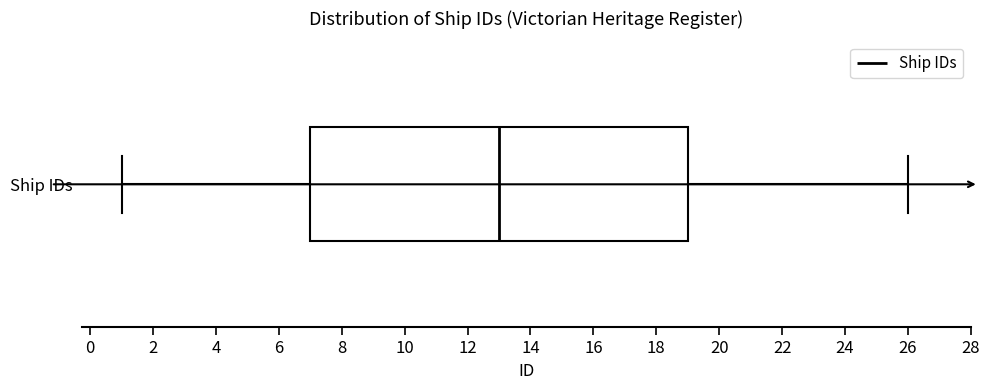

Transcribe this box plot: give where the median line is, the range the box spans, and where the two whiskers end, as read against the x-axis. The values are not printed on the chart, so give them approximately, as read against the axis.

median 13, box 7 to 19, whiskers 1 to 26